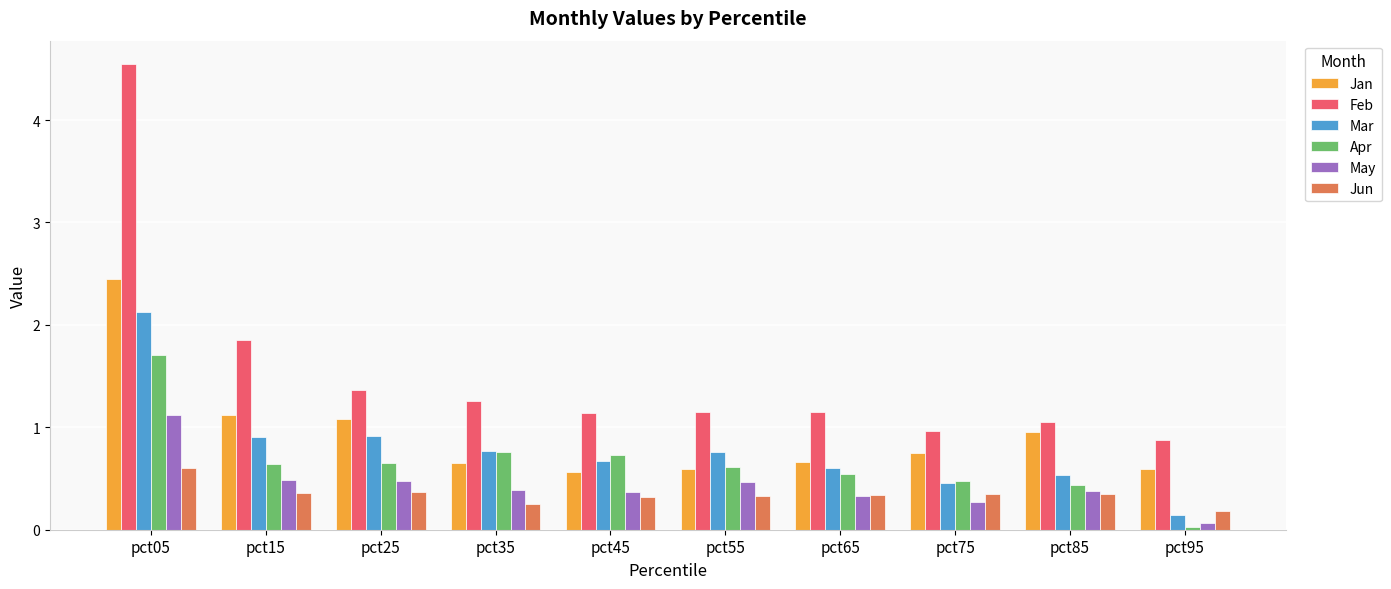

Where is Apr nearest to the value 0?

pct95